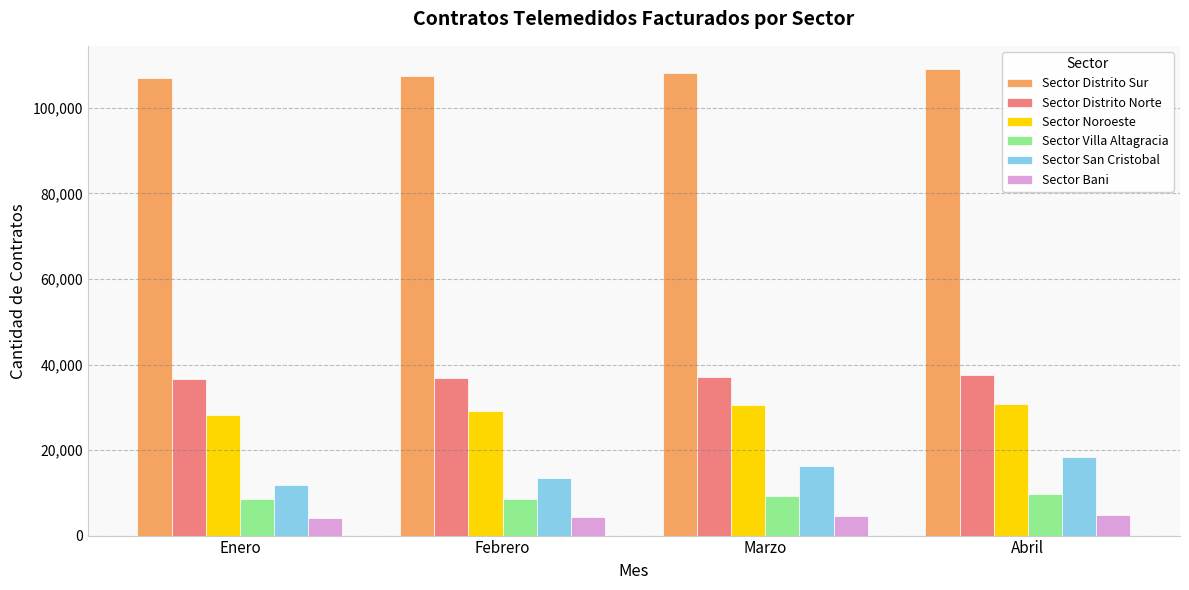

How many series are shown in this chart?

6